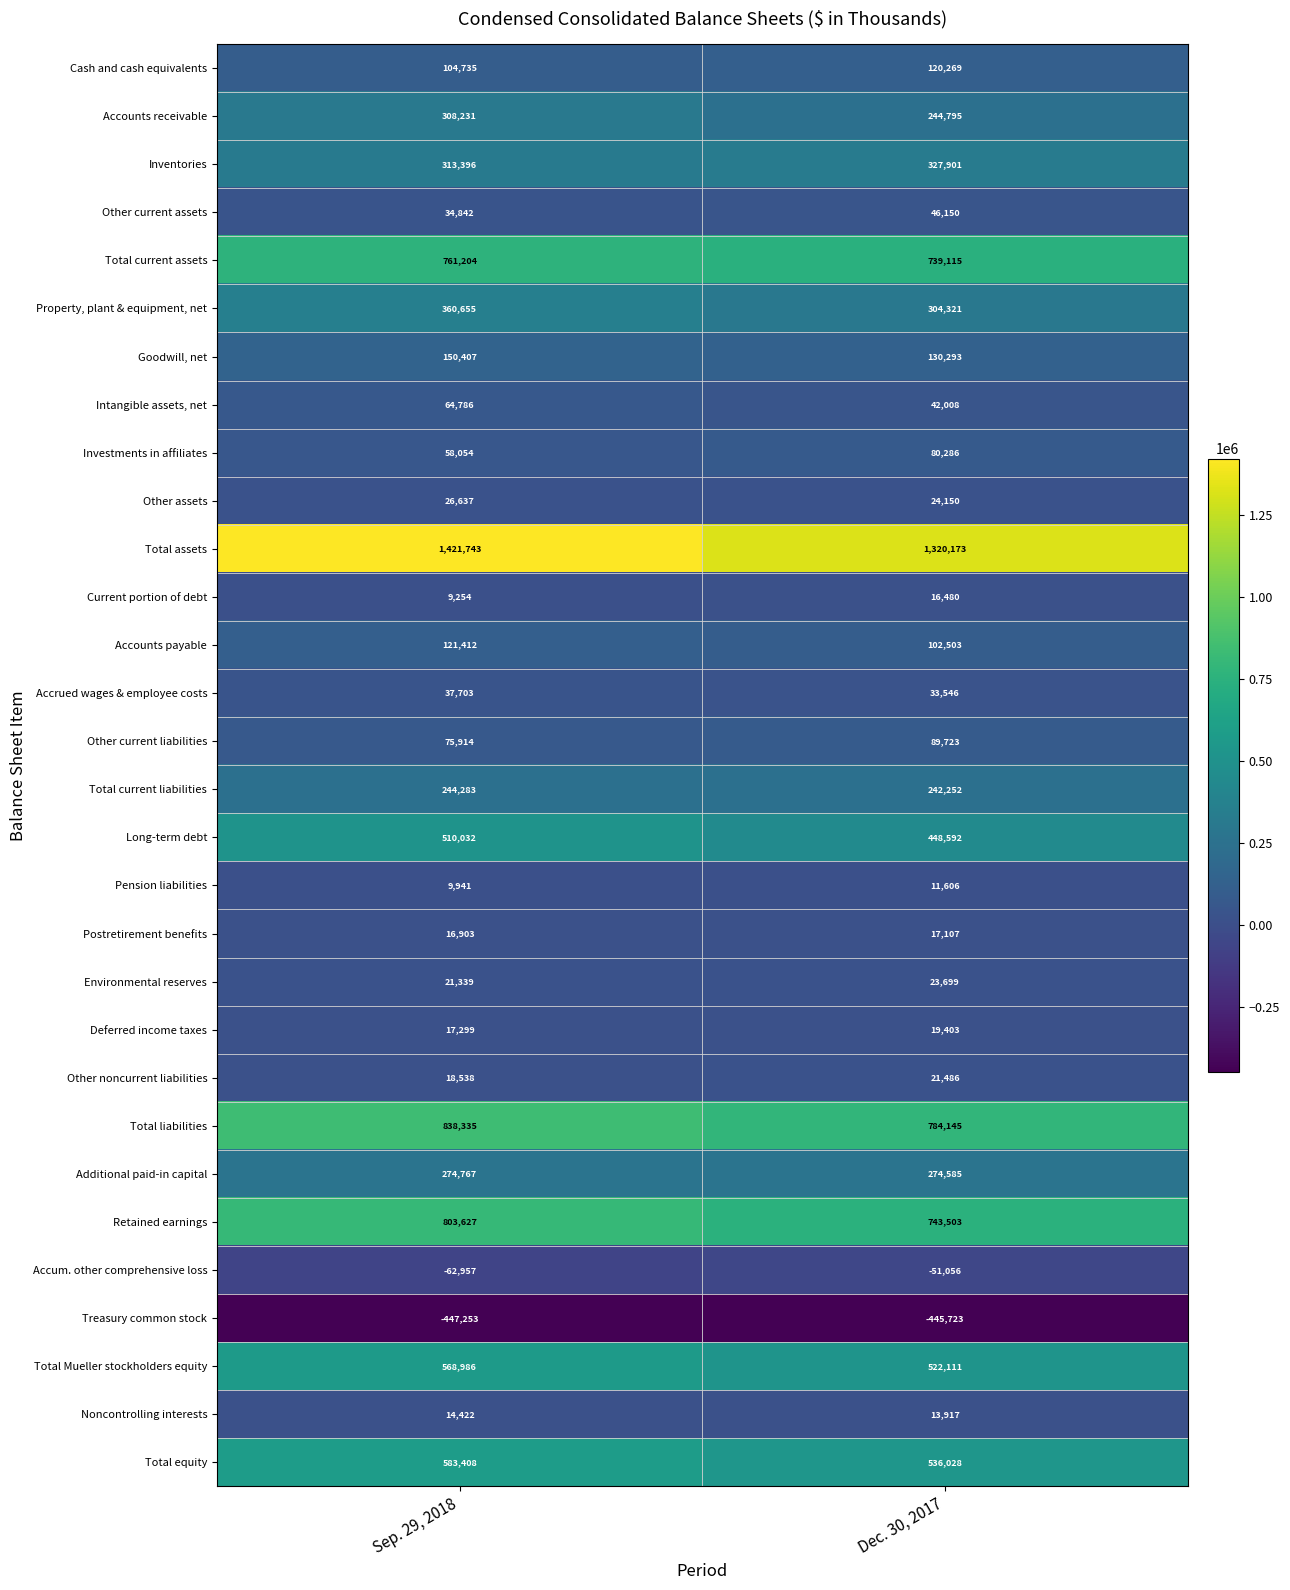

Is the value of Retained earnings at Dec. 30, 2017 greater than the value of Pension liabilities at Dec. 30, 2017?

Yes